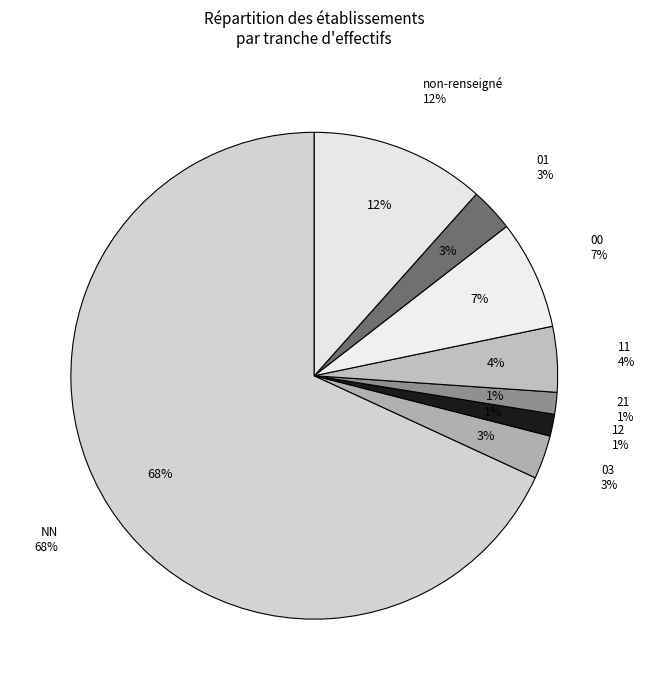

What is the ratio of the value at 11 to the value at 00?

0.6